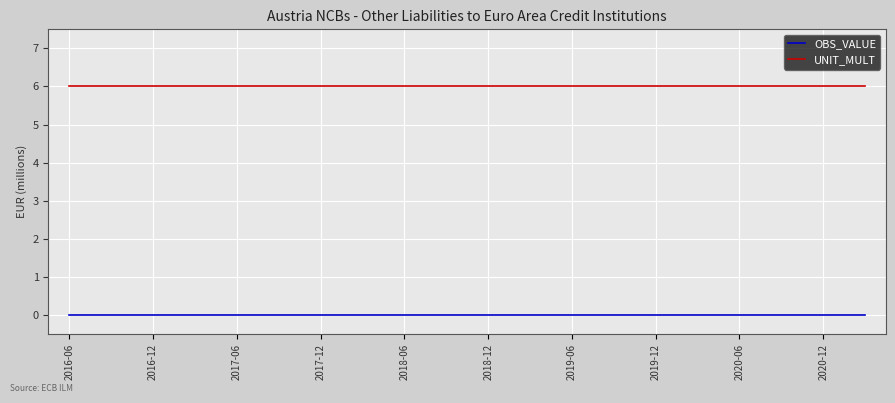

True or false: OBS_VALUE and UNIT_MULT intersect in this chart.

False